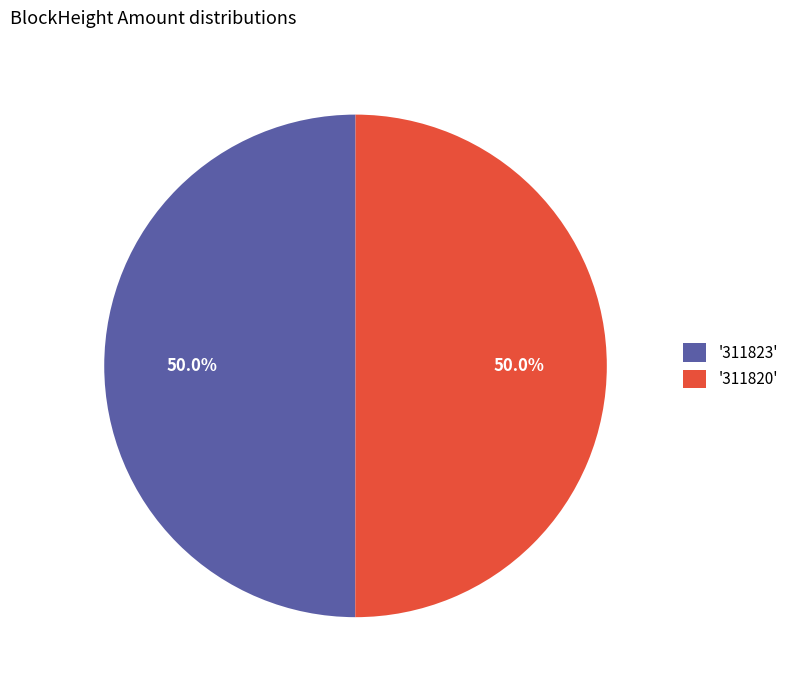

How much of the chart is everything except '311820'?

50.0%